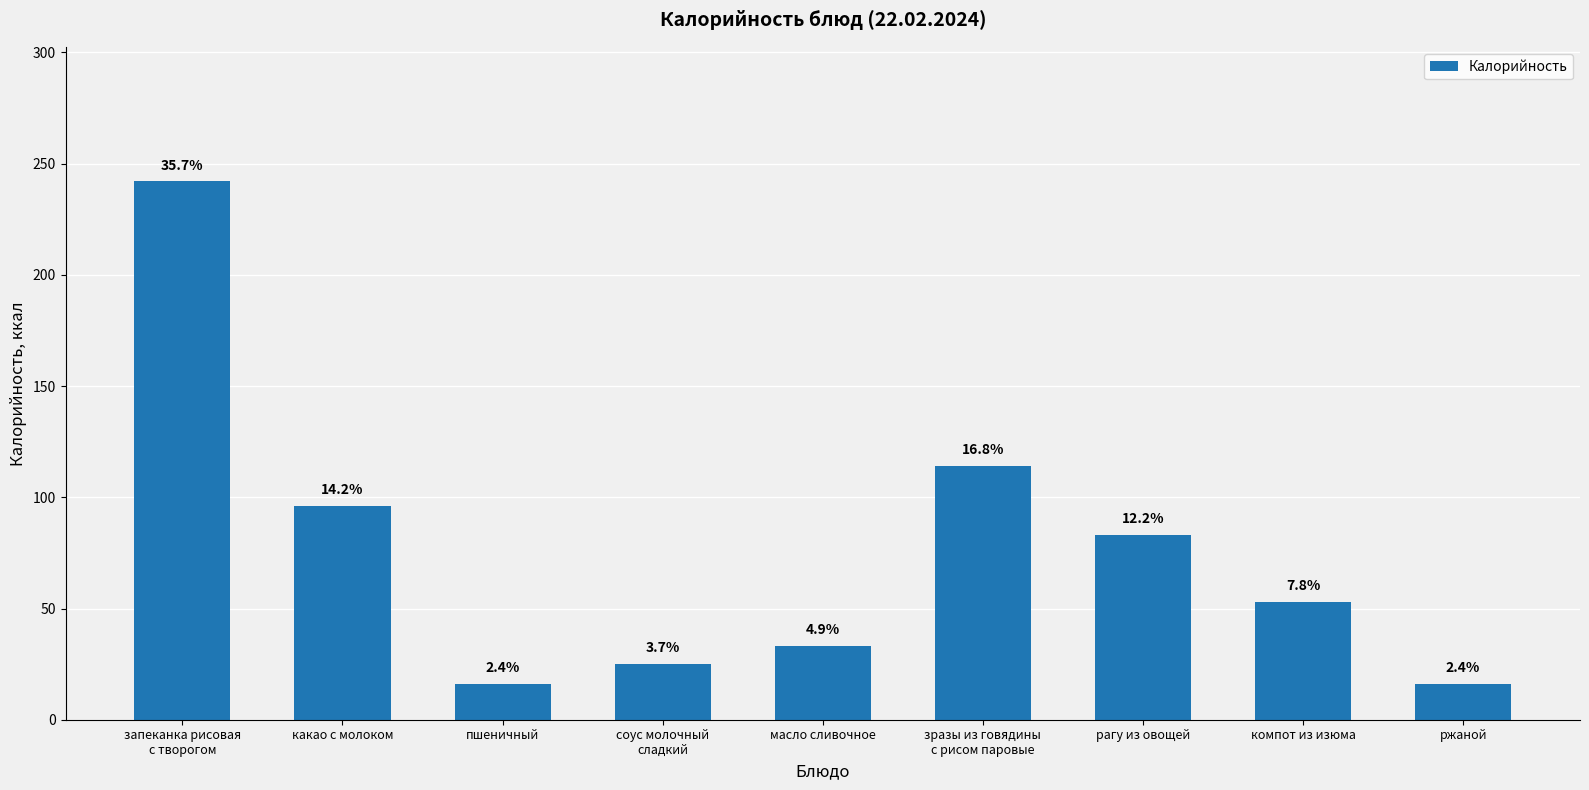

What is the smallest value displayed?

16